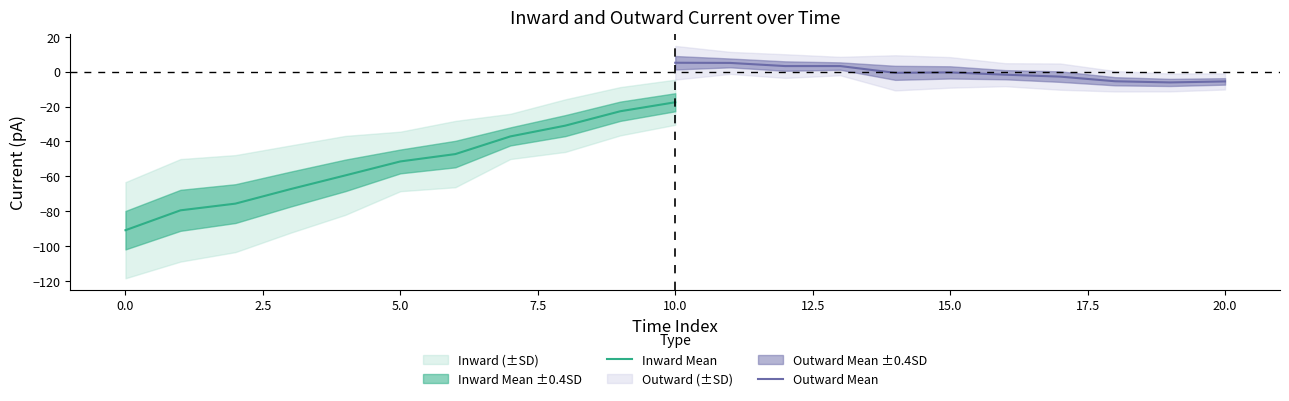

Reading left to right, extract all data points from this chart.

Inward Mean: -90.9	-79.5	-75.7	-67.4	-59.5	-51.5	-47.3	-37.1	-30.9	-22.7	-17.5
Outward Mean: 5.1	5.0	3.2	3.2	-0.7	-0.4	-1.7	-2.8	-5.5	-6.2	-5.6